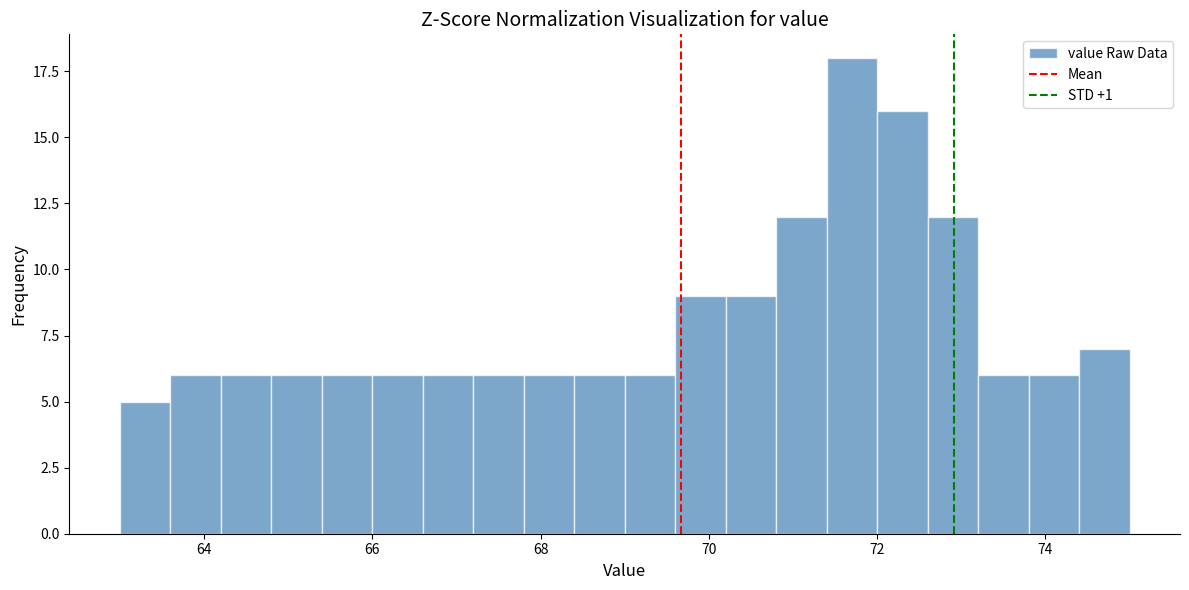

Read against the x-axis, roughly where is the centre of the tallest bar?

71.8